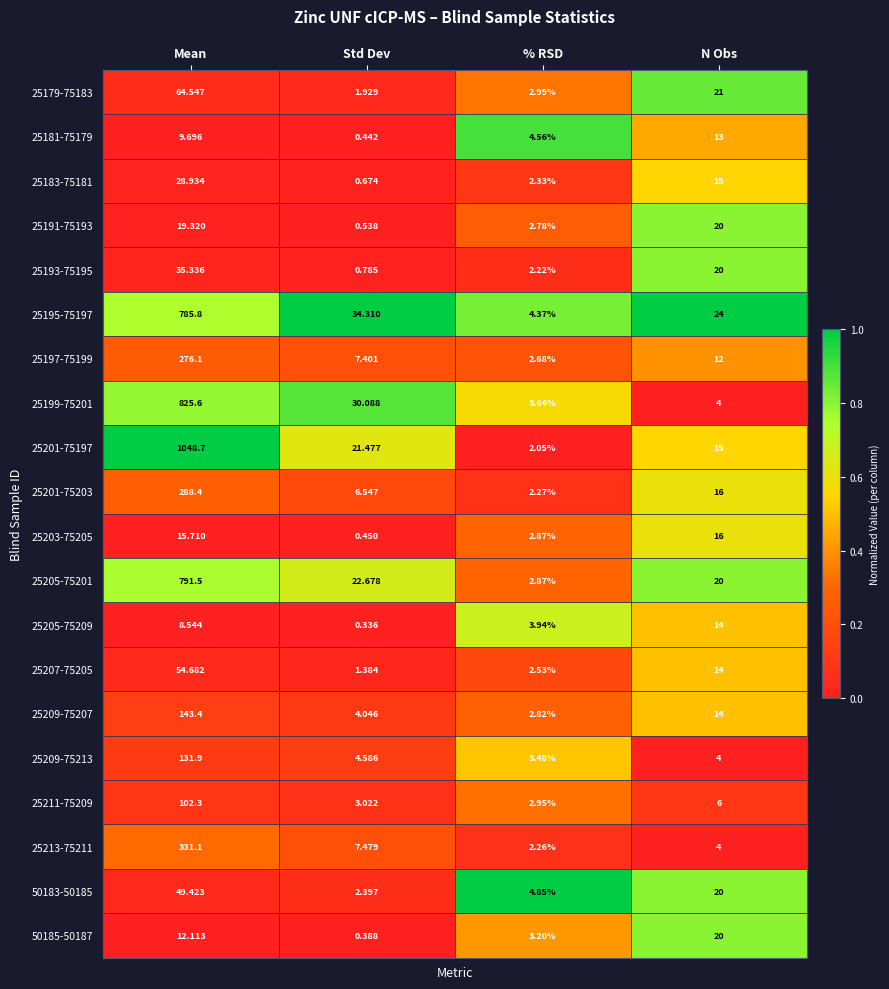

At which label does 25205-75209 first exceed 8?

Mean